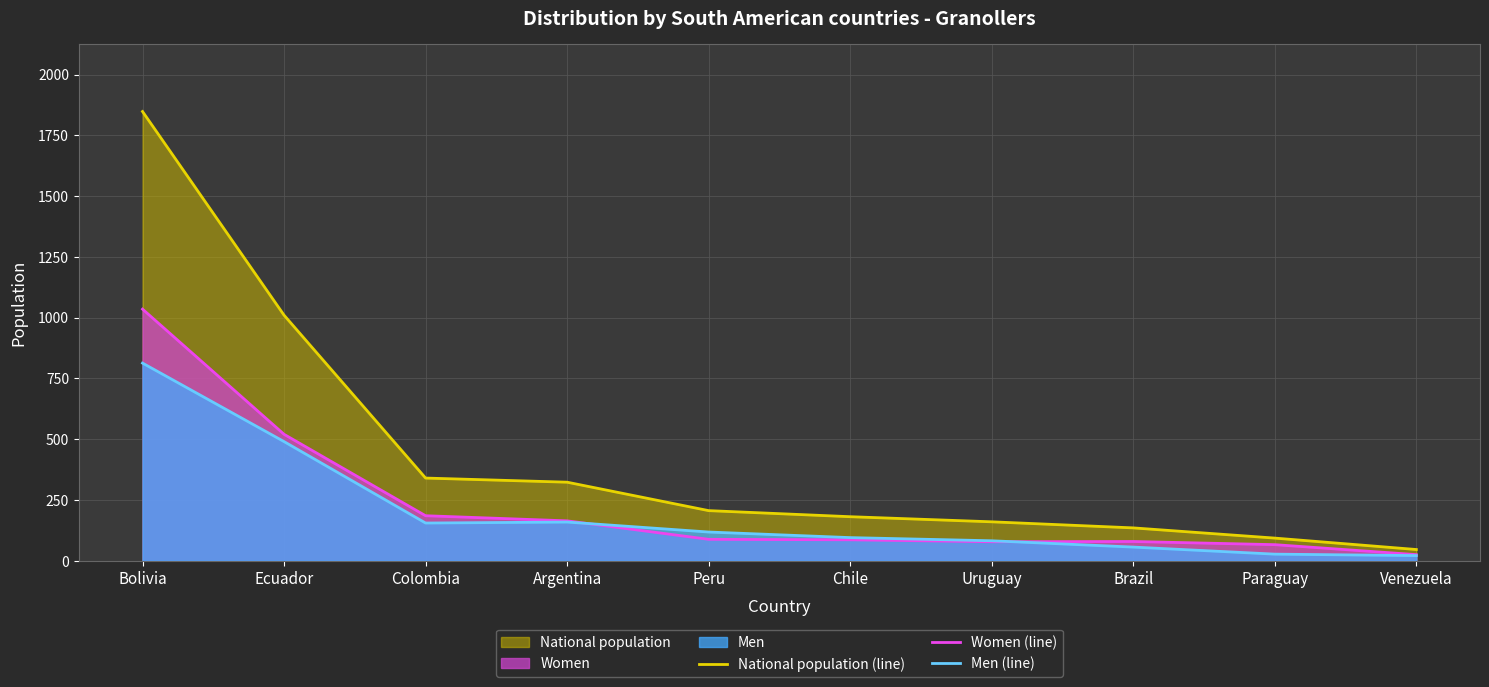

List the labels in order of Women (line) value, smallest first.

Venezuela, Paraguay, Uruguay, Brazil, Chile, Peru, Argentina, Colombia, Ecuador, Bolivia